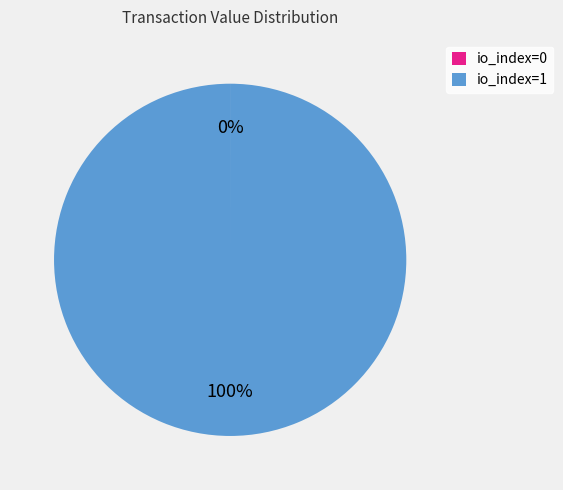

Which category has the biggest portion of the pie?

io_index=1